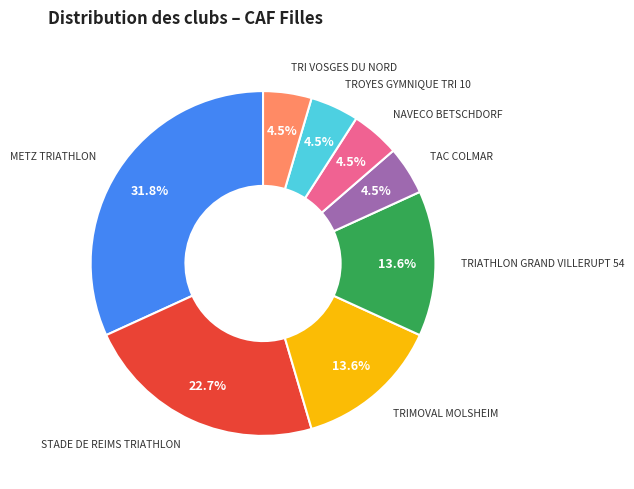

To the nearest percent, what portion does TRIMOVAL MOLSHEIM represent?

14%